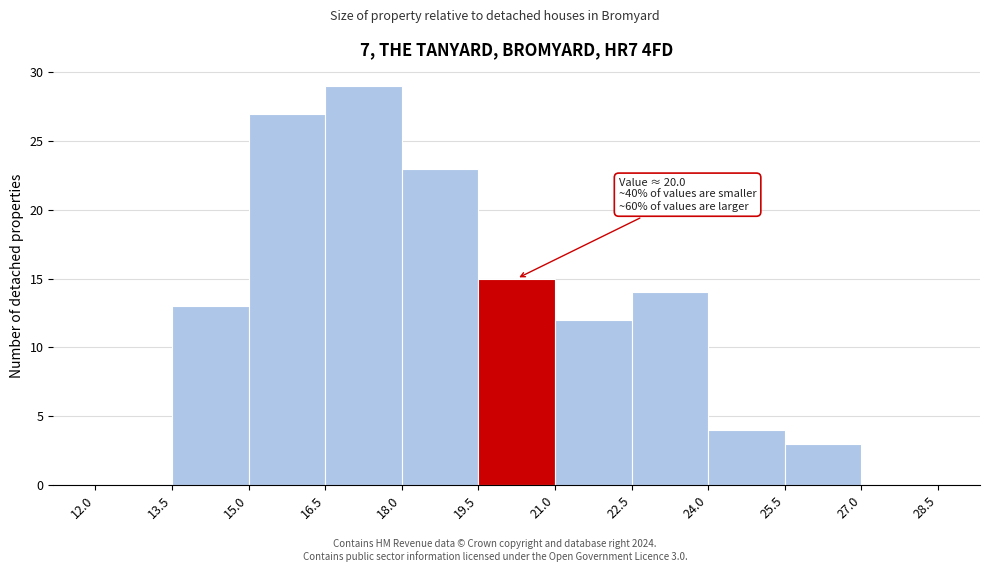

Which range on the x-axis has the tallest bar?

16.5 to 18.0